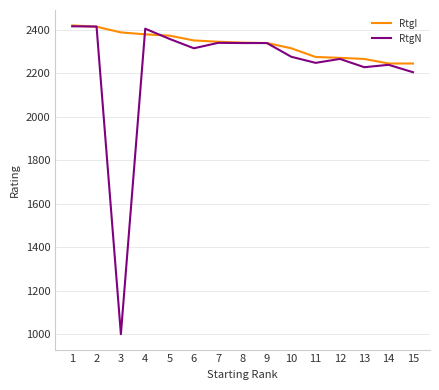

What is the total value across all series at 13?

4492